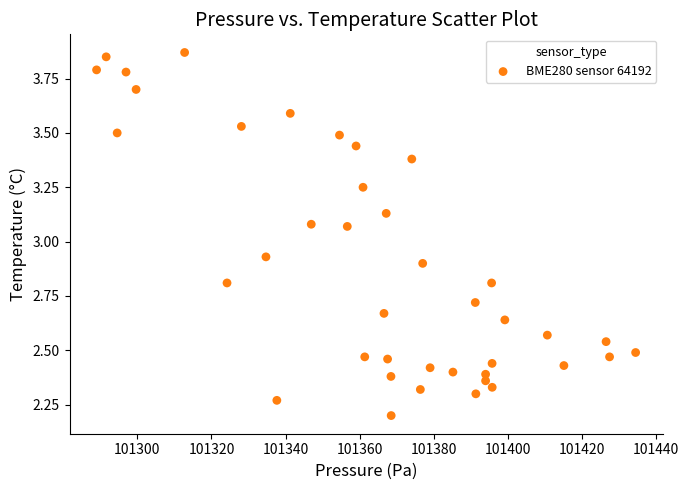

What is the range of Y values (max minus min)?

1.7